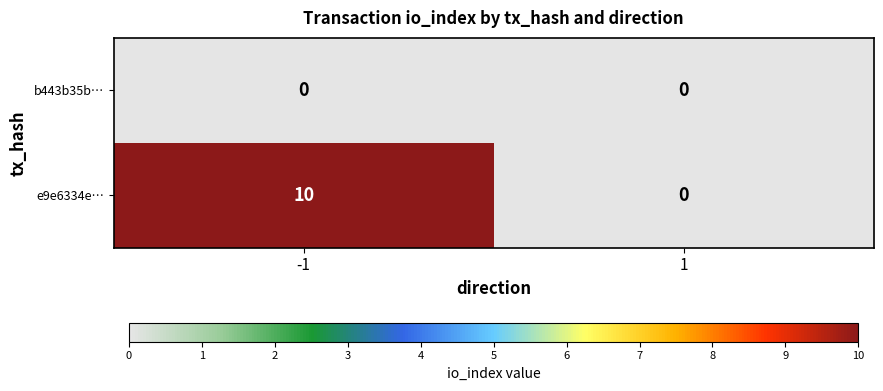

What is the maximum value for e9e6334e…?

10